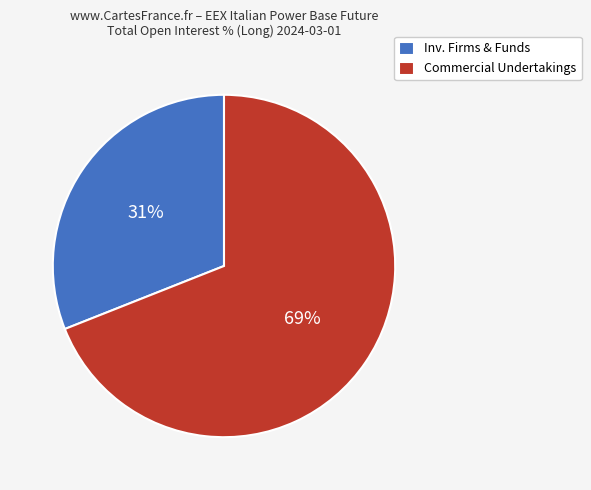

Which category has the smallest portion of the pie?

Inv. Firms & Funds